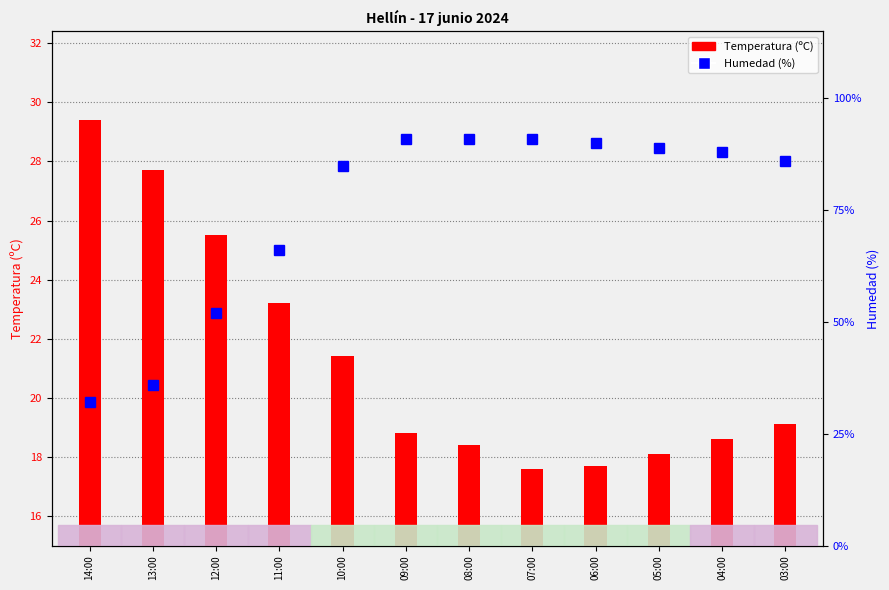

Which series changed the most between 11:00 and 04:00?

Humedad (%)